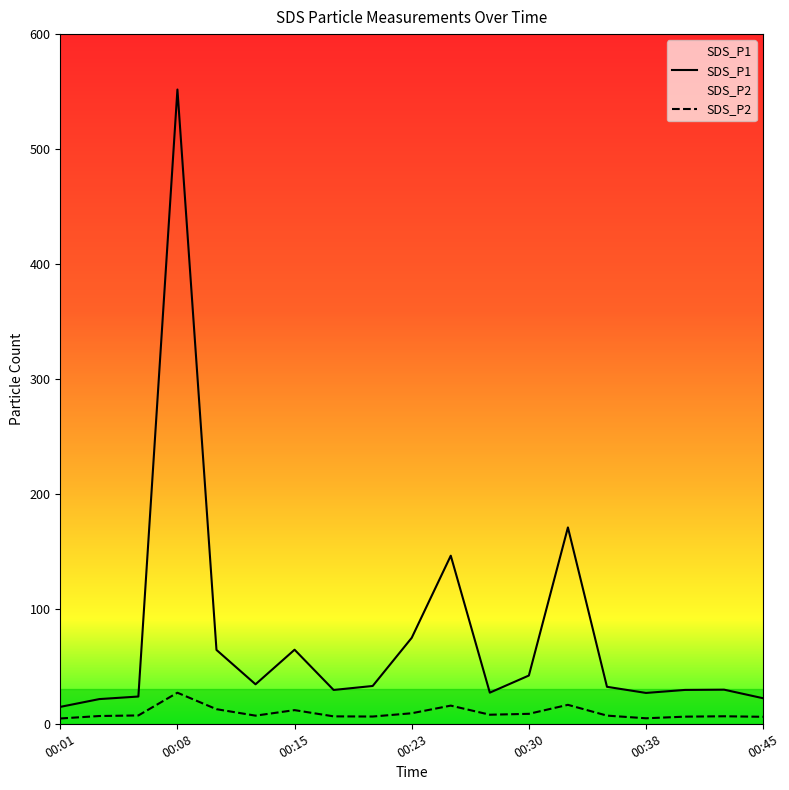

Reading left to right, what are all the values shown in this chart?

SDS_P1: 00:01=14.7	00:03=21.5	00:06=23.7	00:08=551.8	00:11=64.2	00:13=34.4	00:15=64.4	00:18=29.4	00:20=32.9	00:23=74.8	00:25=146.2	00:28=27.1	00:30=42.0	00:33=170.8	00:35=32.2	00:38=26.8	00:40=29.4	00:43=29.7	00:45=22.2
SDS_P2: 00:01=4.6	00:03=6.8	00:06=7.2	00:08=27.0	00:11=12.7	00:13=7.1	00:15=11.9	00:18=6.5	00:20=6.3	00:23=9.2	00:25=15.8	00:28=7.9	00:30=8.7	00:33=16.5	00:35=7.1	00:38=4.8	00:40=6.2	00:43=6.5	00:45=6.1